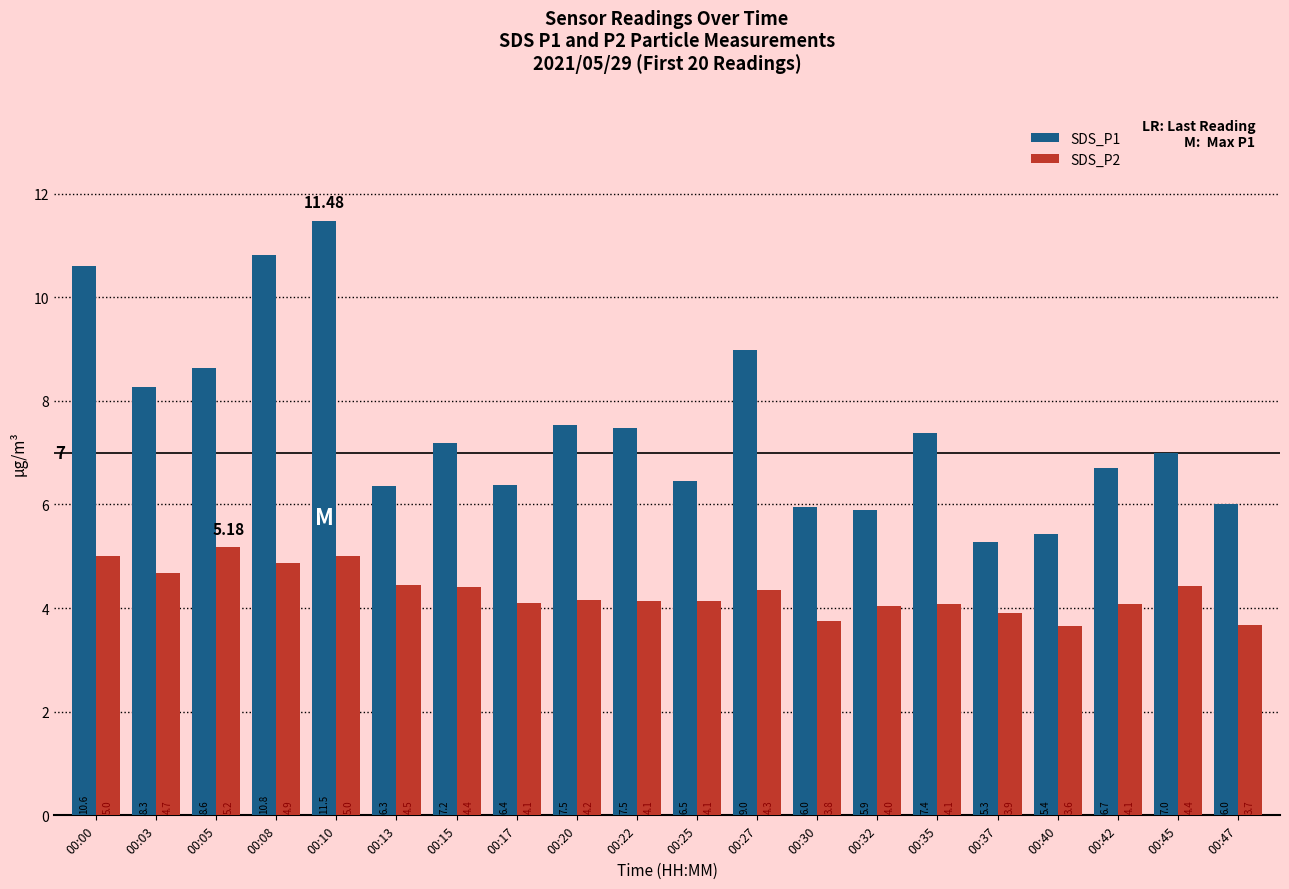

Which series has the largest total across all categories?

SDS_P1